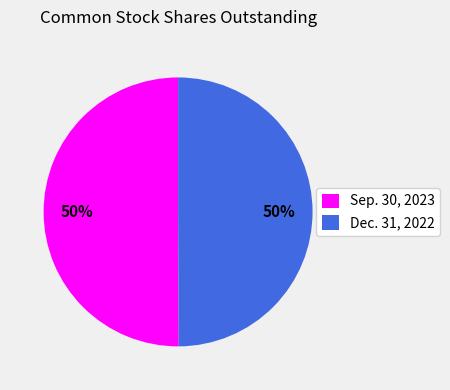

What is the ratio of the value at Dec. 31, 2022 to the value at Sep. 30, 2023?

1.0